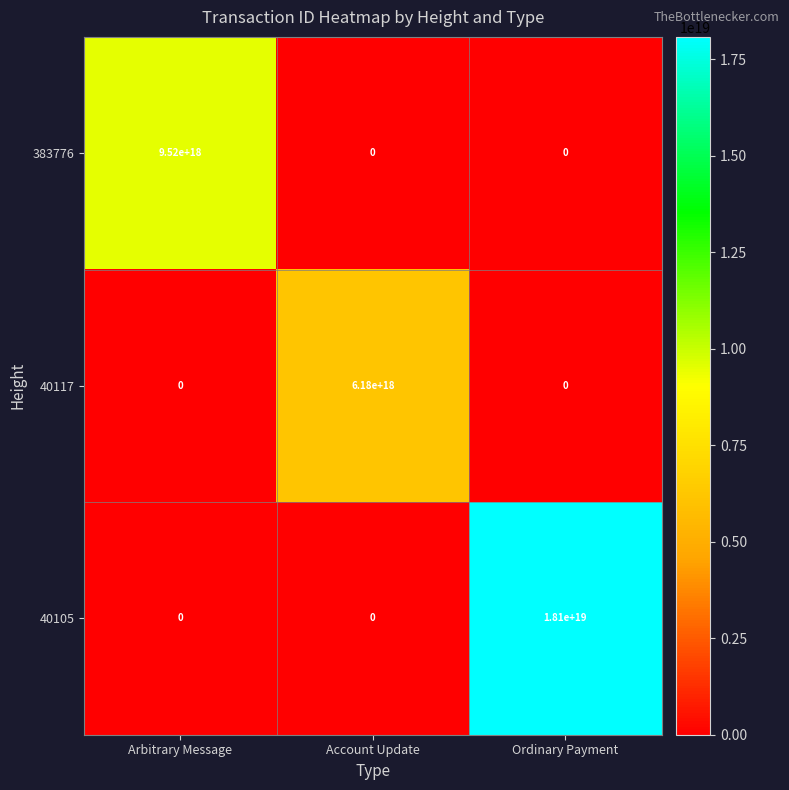

Is it true that 40117 equals 0 at Arbitrary Message?

True